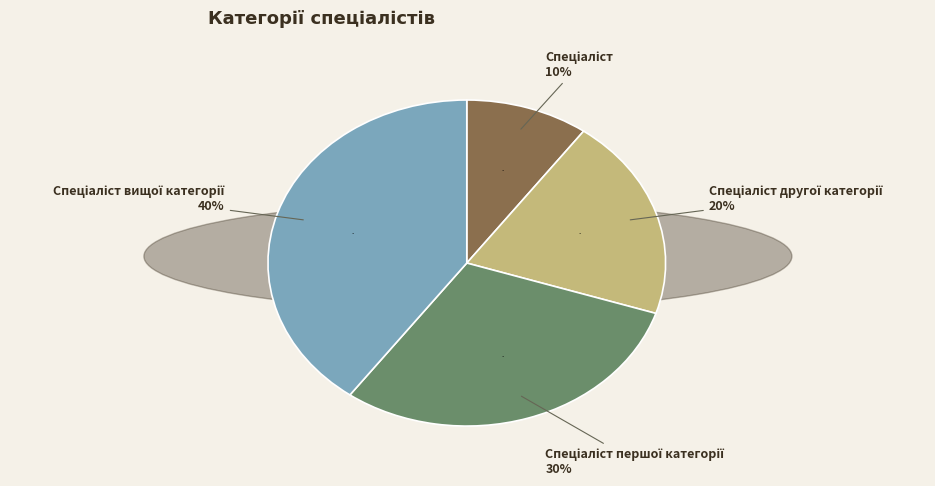

To the nearest percent, what is the difference between the Спеціаліст and Спеціаліст вищої категорії slice percentages?

30%